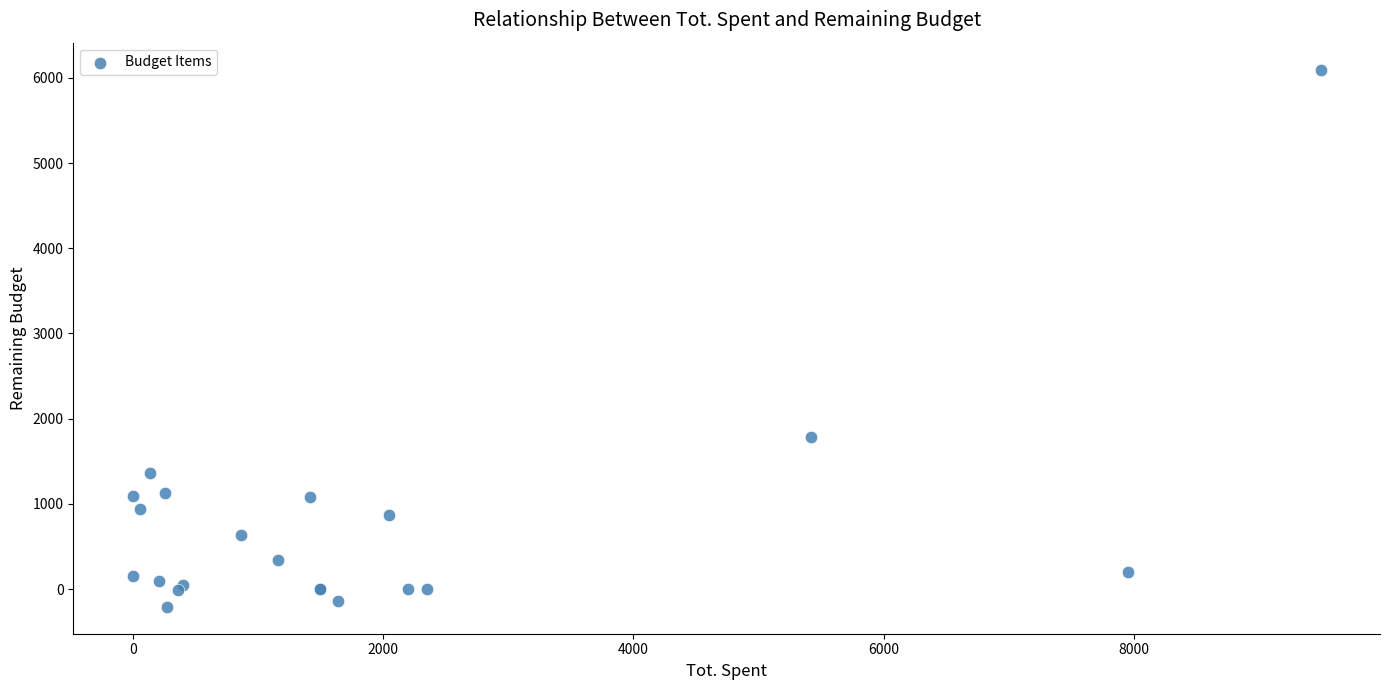

What Y value in the scatter plot is closest to 2944?

1781.0